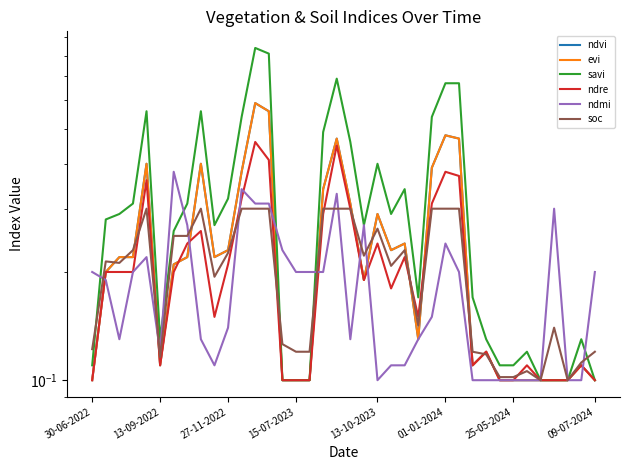

What is the sum of the ndmi values at 29 and 32?

0.2